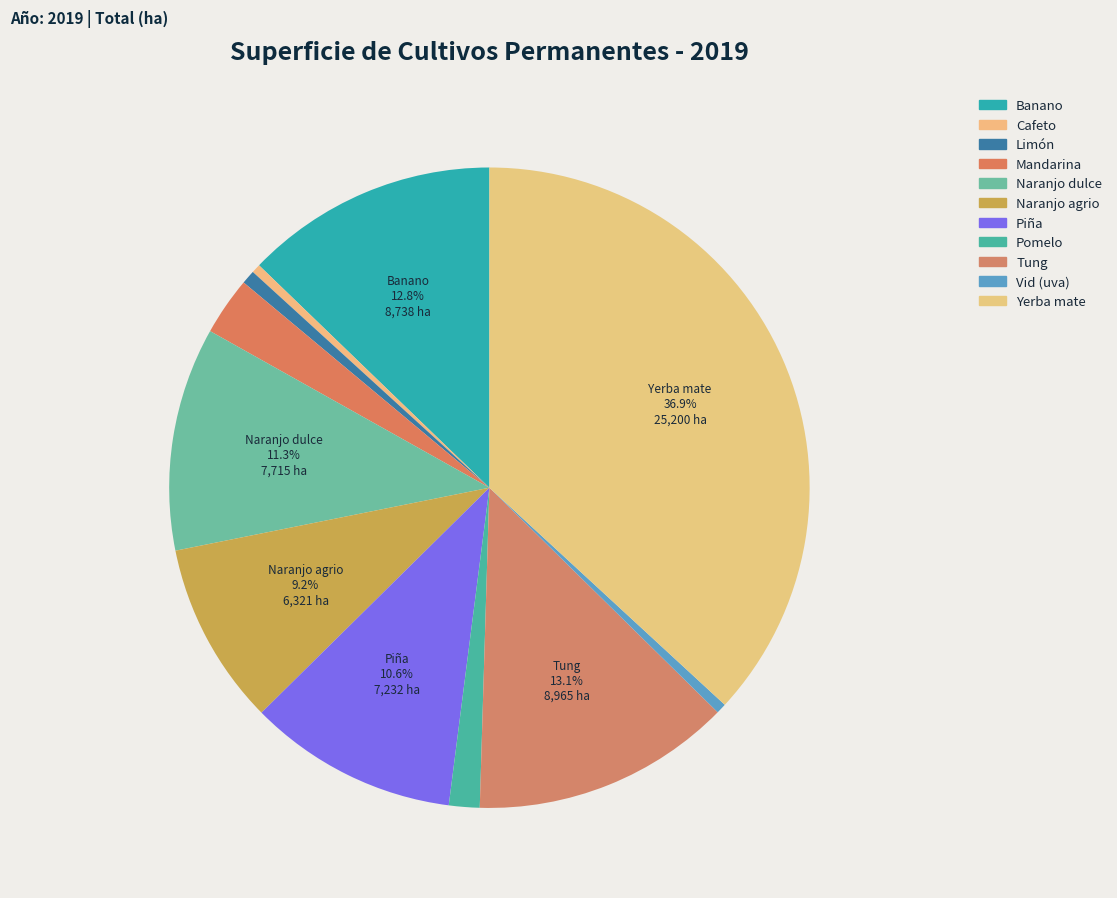

To the nearest percent, what is the difference between the Vid (uva) and Mandarina slice percentages?

2%